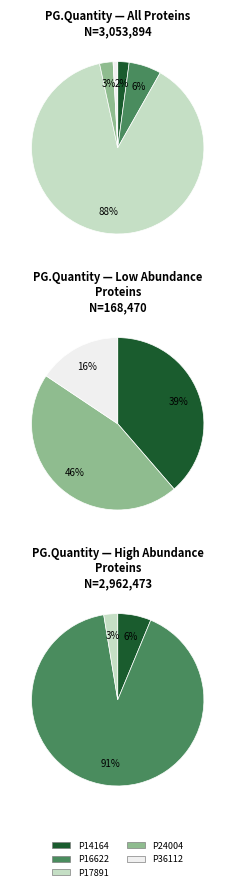

Is there any slice that represents more than half of the pie?

Yes